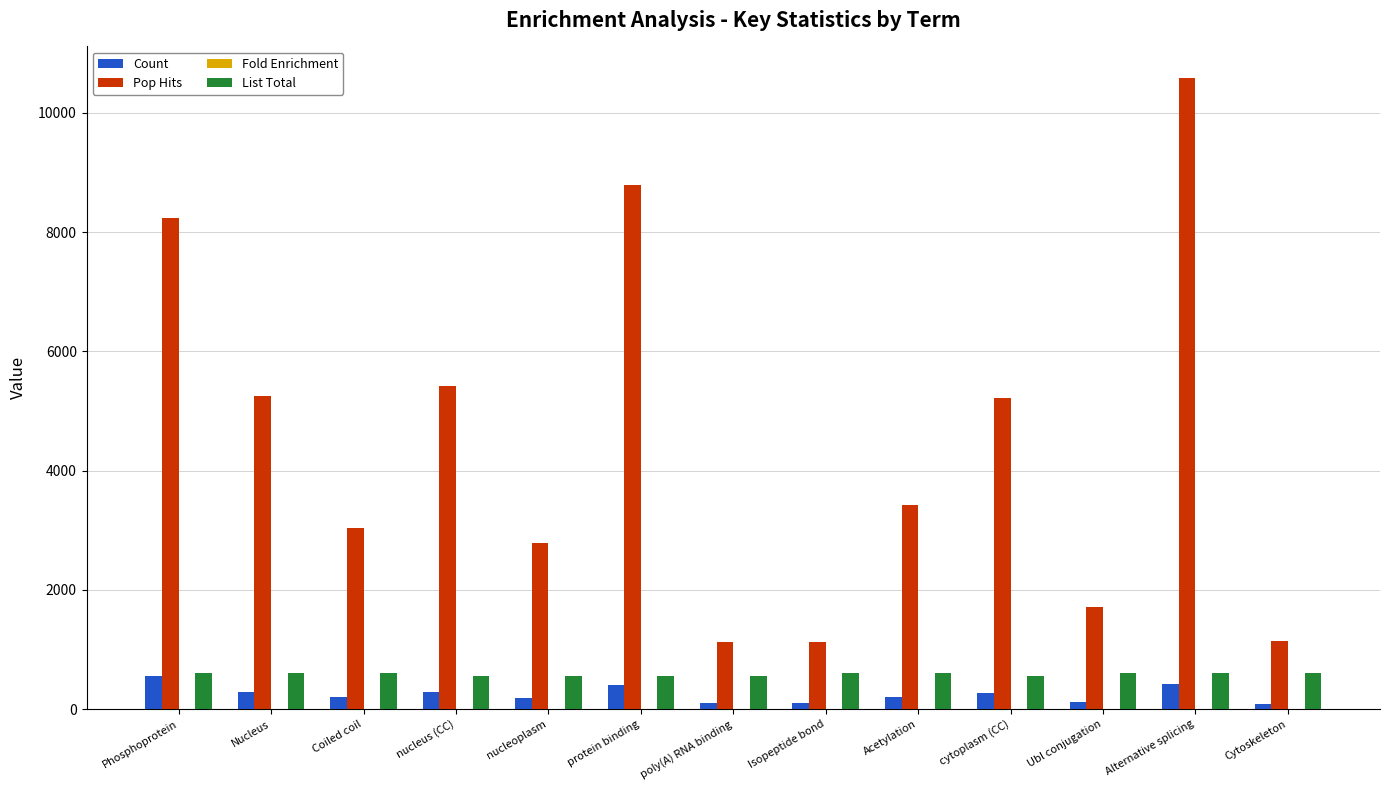

At which category is the sum across all series the highest?

Alternative splicing